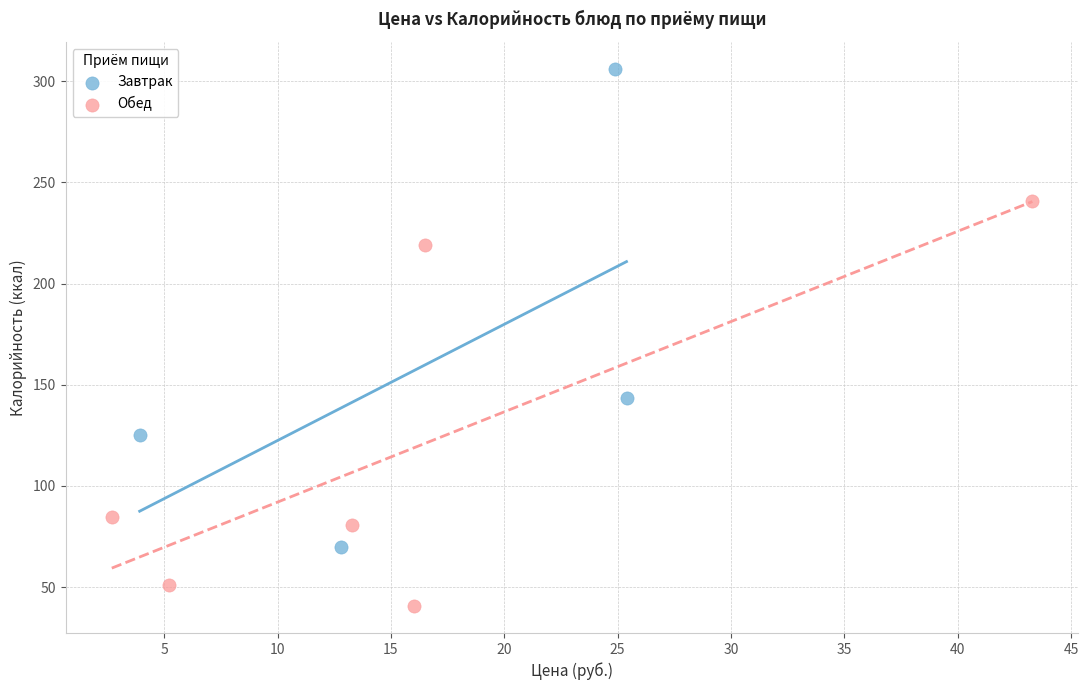

Which series has the largest Y range (max minus min)?

Завтрак